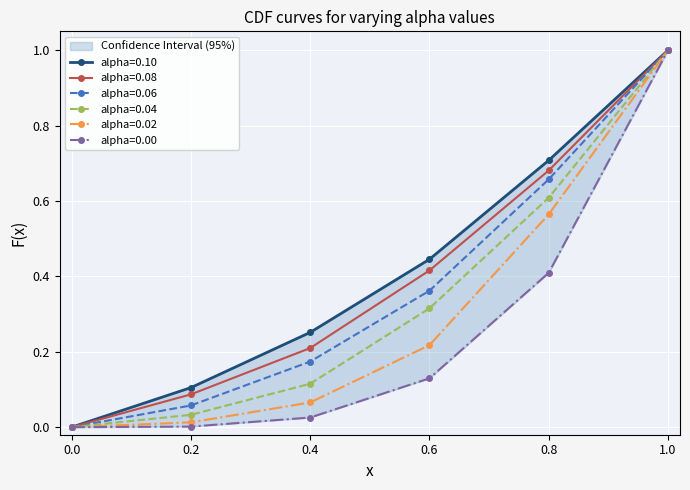

True or false: alpha=0.00 and alpha=0.06 intersect in this chart.

False